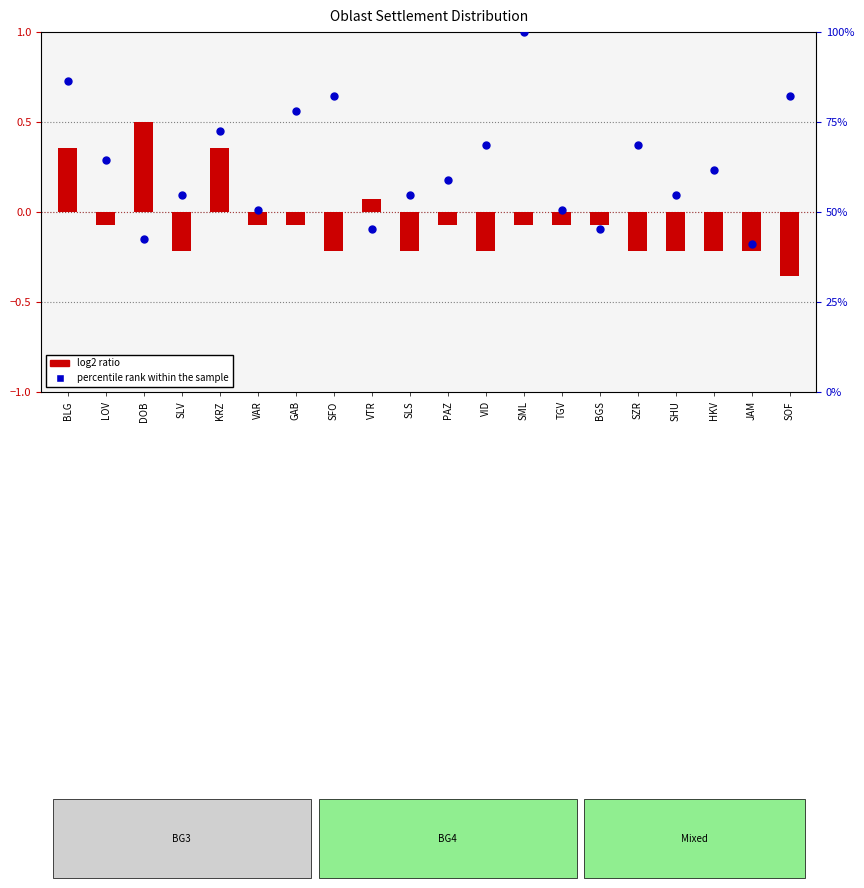

Is the value of log2 ratio (normalized count) at VTR greater than the value of percentile rank within sample at SZR?

No